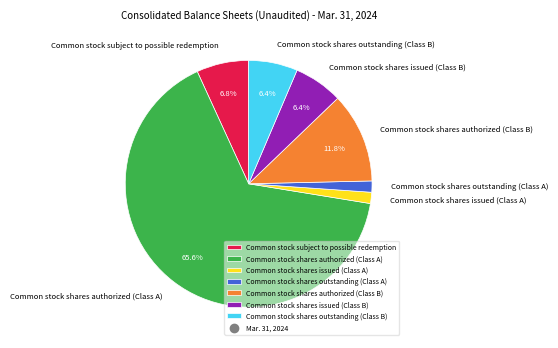

Which category has the biggest portion of the pie?

Common stock shares authorized (Class A)